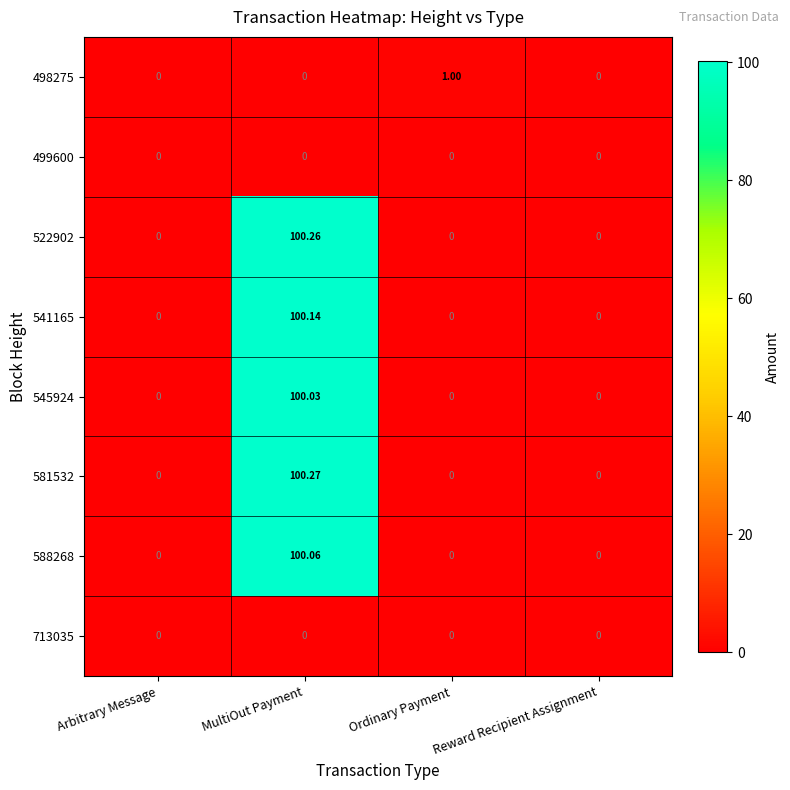

At which category is the sum across all series the highest?

MultiOut Payment